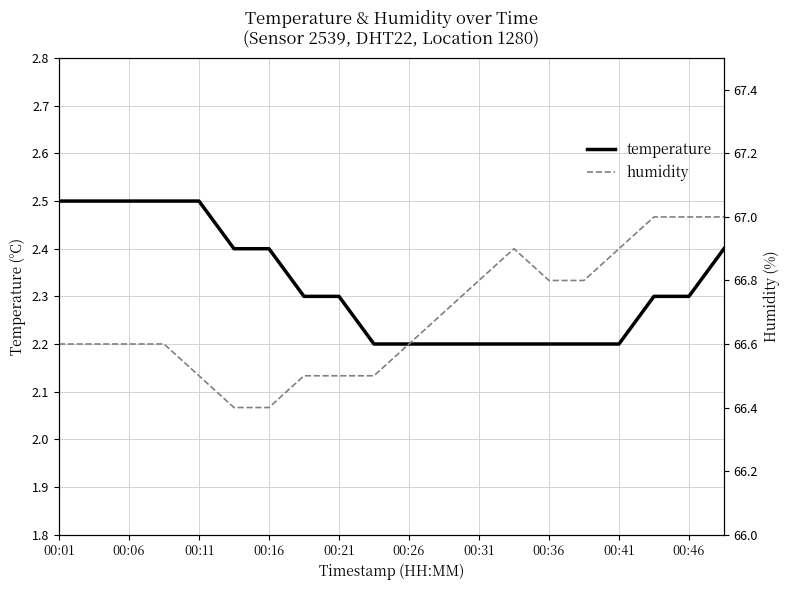

What is the sum of the humidity values at 00:01 and 13?

133.5